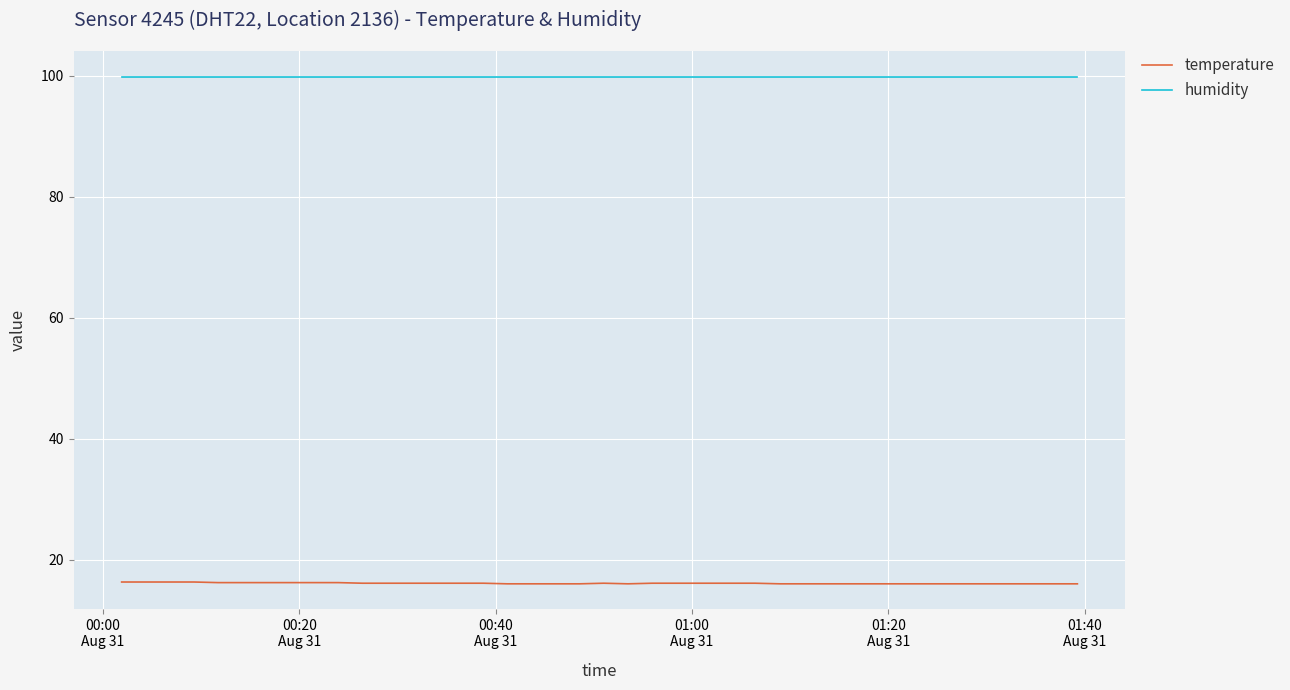

True or false: temperature and humidity intersect in this chart.

False